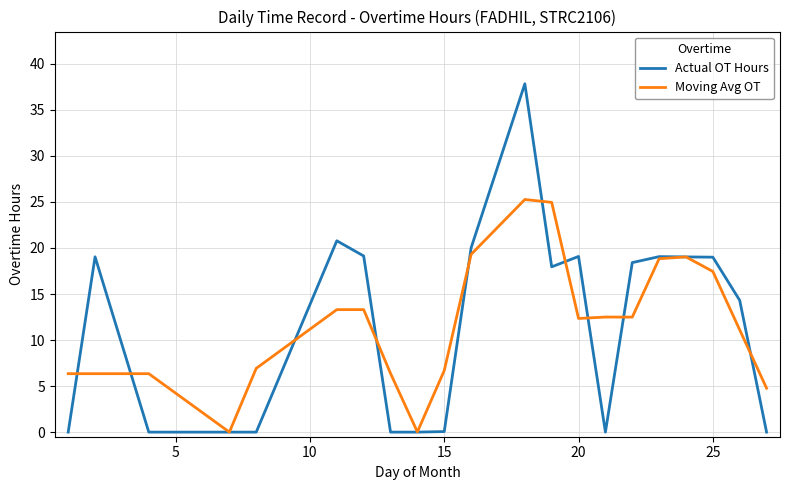

Which series has the largest range (max minus min)?

Actual OT Hours